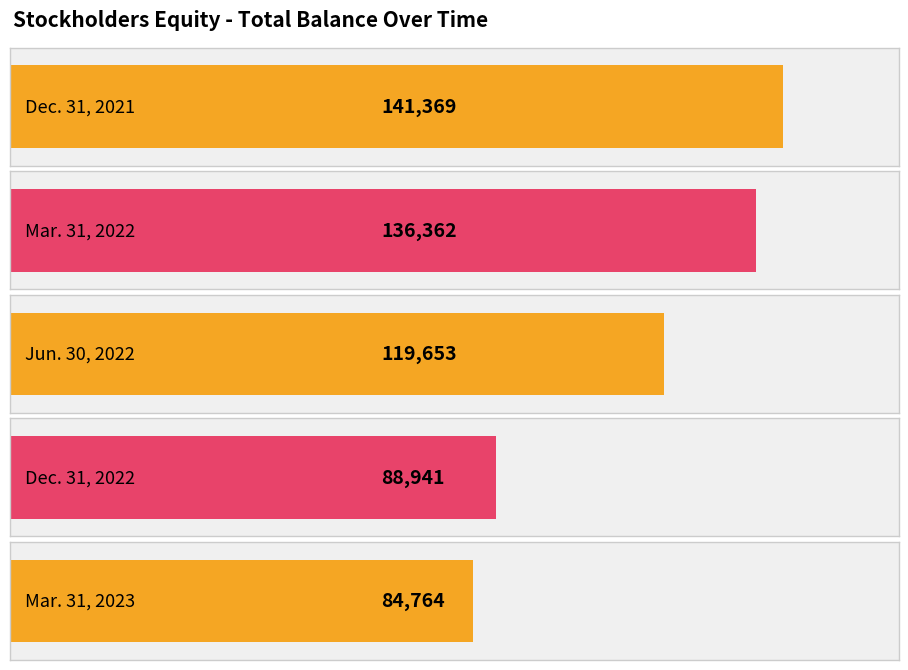

The chart shows a value of 88941 at Dec. 31, 2022. True or false?

True